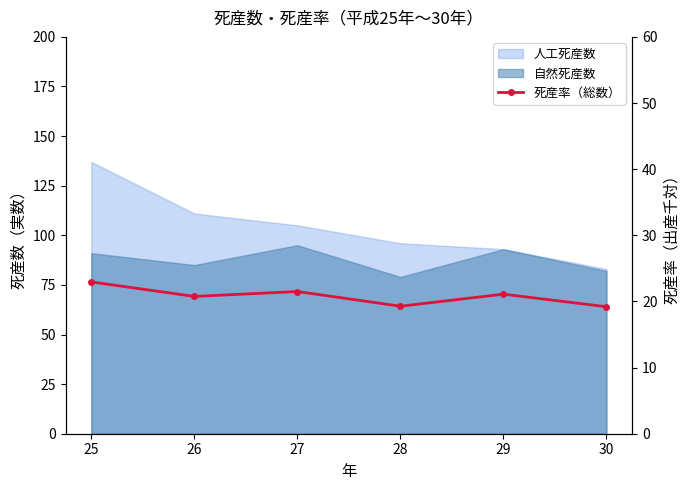

What is the smallest value displayed?

19.2